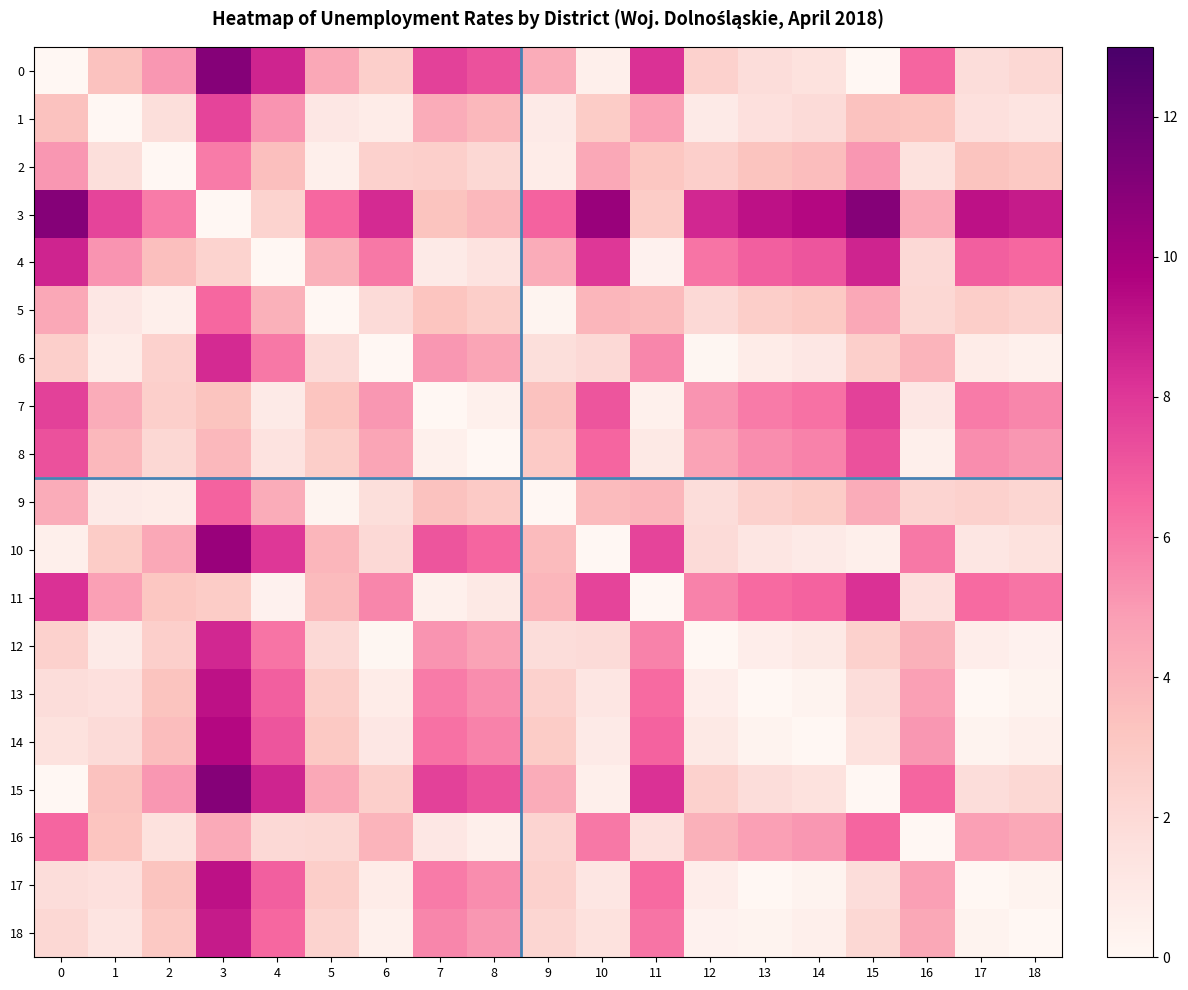

Which series has the largest total across all categories?

3